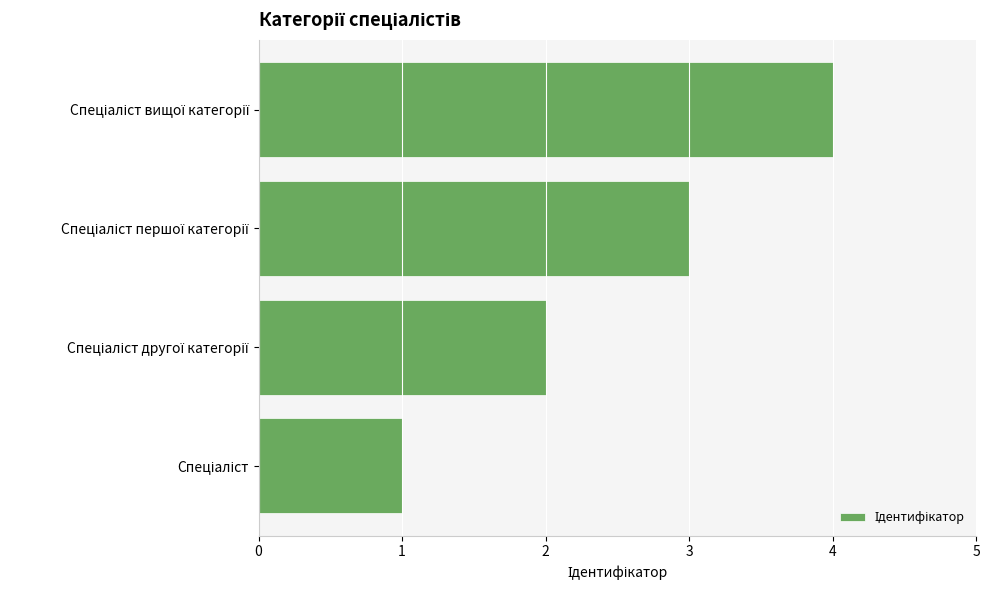

What is the greatest value displayed?

4